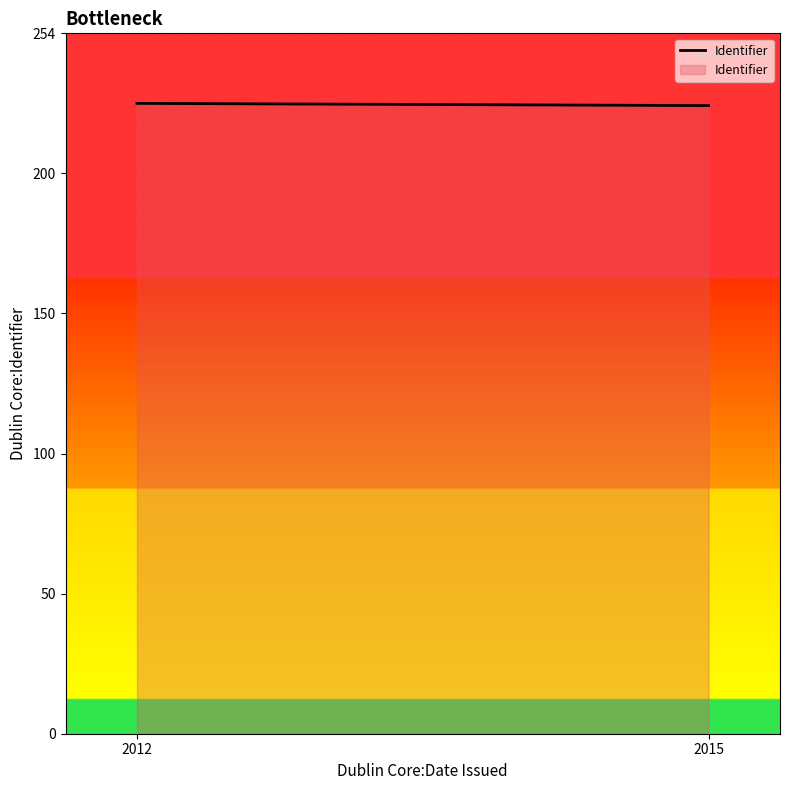

What is the ratio of the value at 2012 to the value at 2015?

1.0